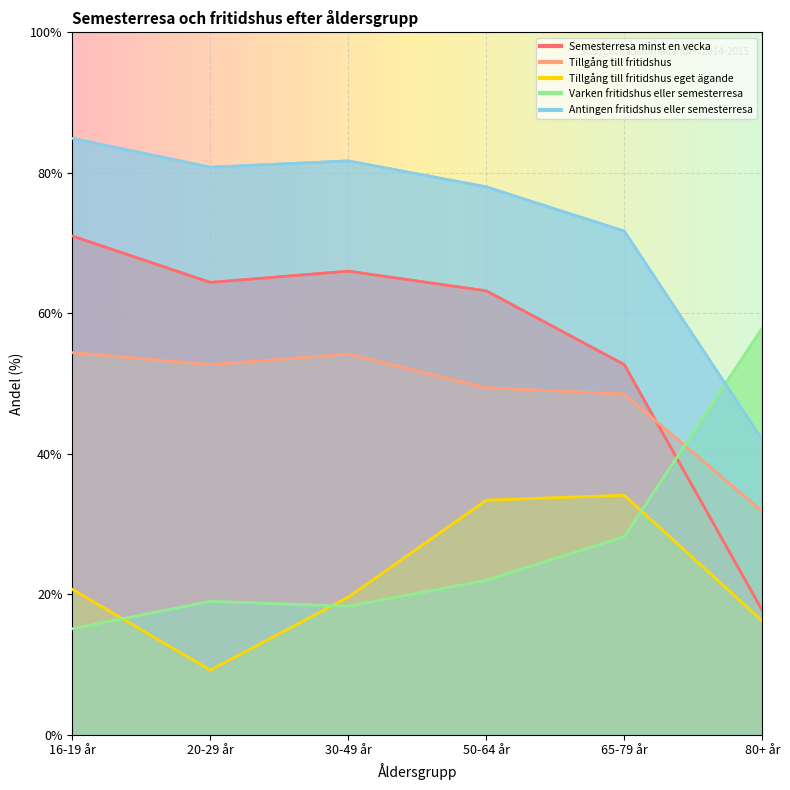

True or false: Varken fritidshus eller semesterresa and Antingen fritidshus eller semesterresa intersect in this chart.

True